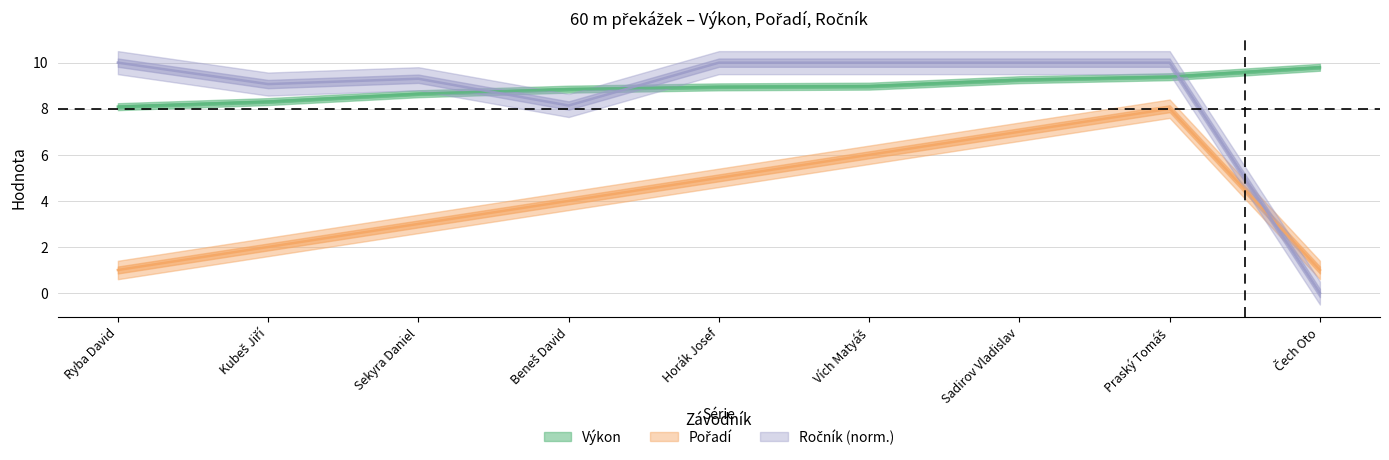

What is the sum of the Ročník values at Sekyra Daniel and Beneš David?

17.4